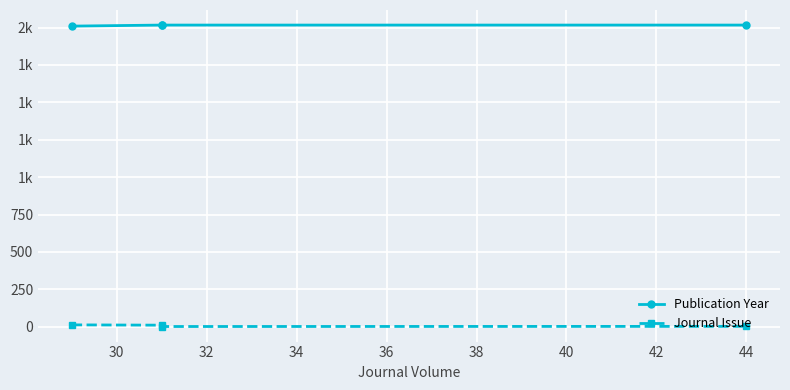

True or false: Journal Issue and Publication Year cross at least once.

False